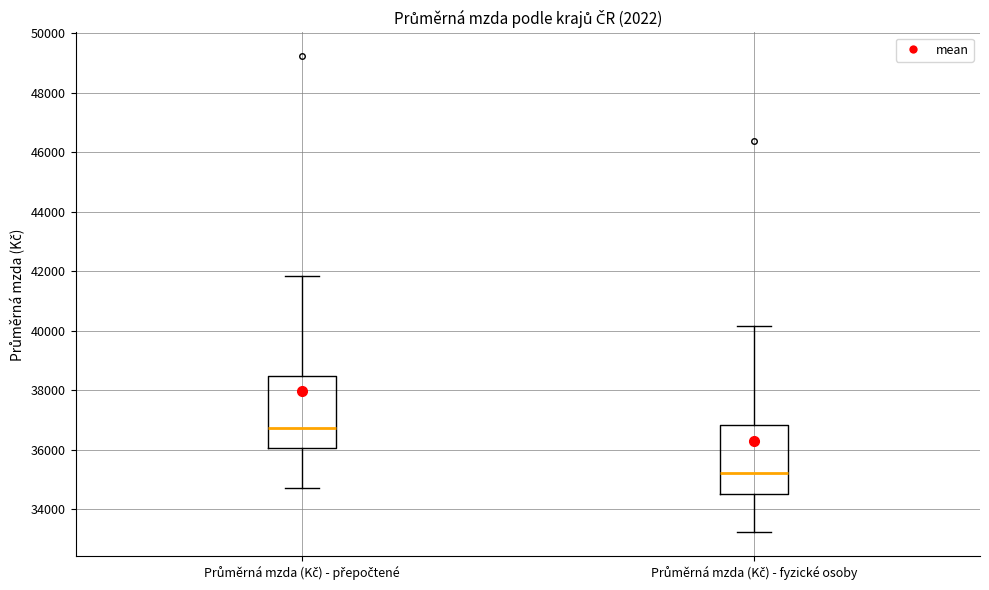

Reading left to right, read every box against the y-axis: the position of its median line, the range the box covers, and the ends of its whiskers. The values are not printed on the chart, so give them approximately, as read against the axis.

Průměrná mzda (Kč) - přepočtené: median 36800, box 36000 to 38400, whiskers 34800 to 41800
Průměrná mzda (Kč) - fyzické osoby: median 35200, box 34600 to 36800, whiskers 33200 to 40200